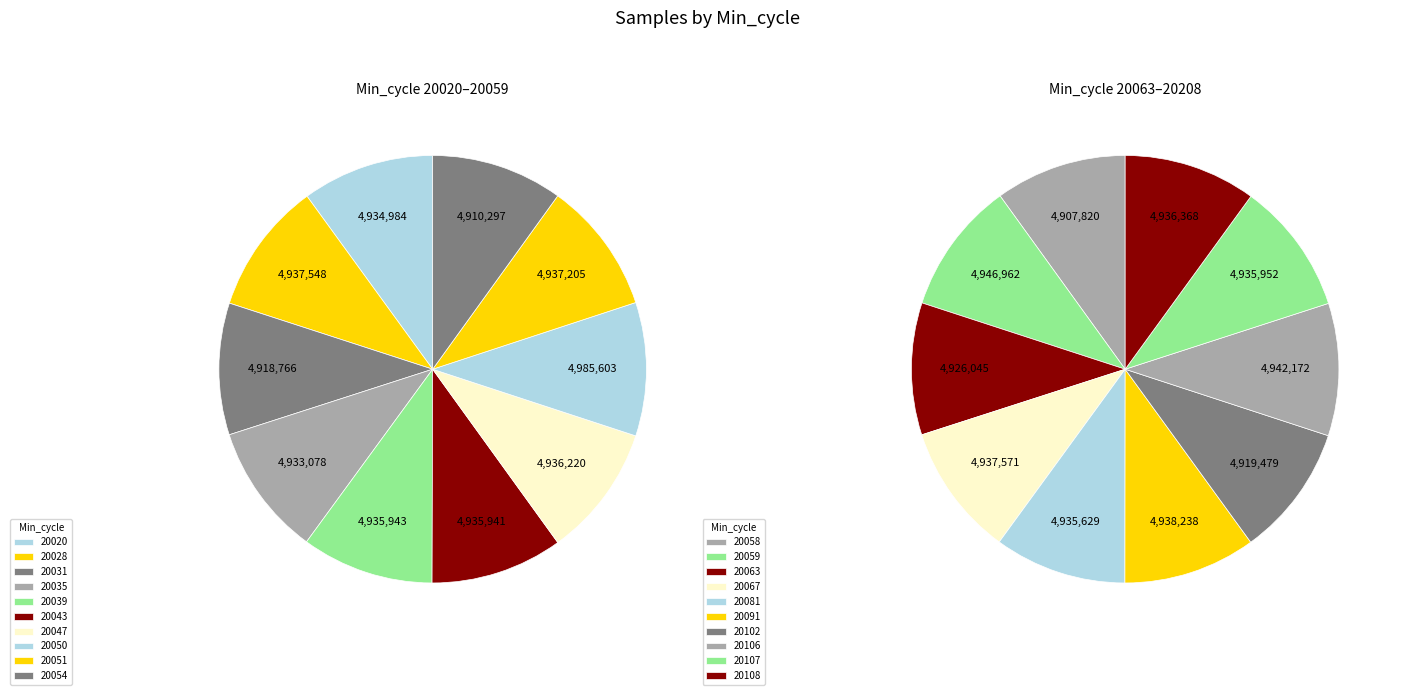

Rank the categories by value from lowest to highest.

20058, 20054, 20031, 20102, 20063, 20035, 20020, 20081, 20043, 20039, 20107, 20047, 20108, 20051, 20028, 20067, 20091, 20106, 20059, 20050